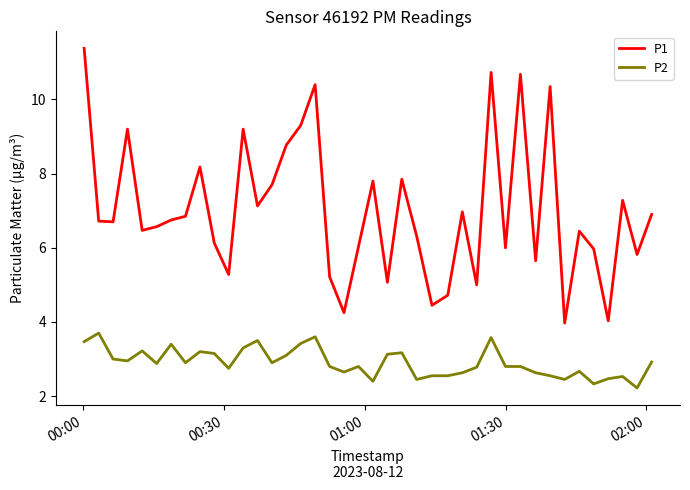

Which series has the largest range (max minus min)?

P1